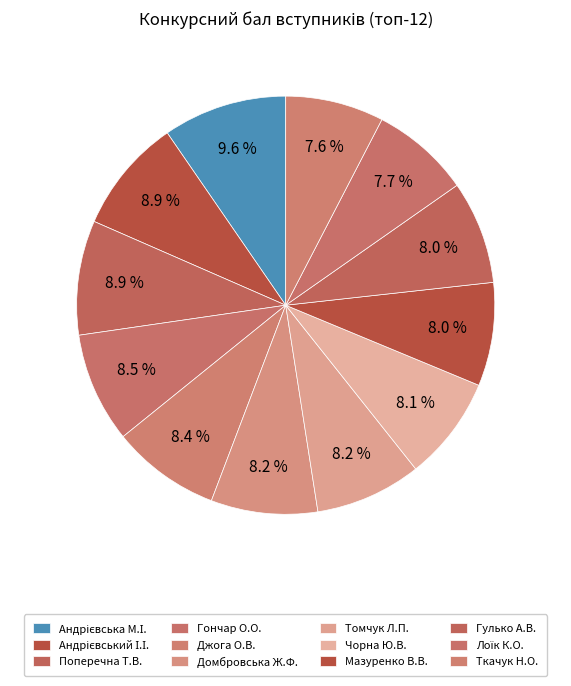

Rank the categories by value from lowest to highest.

Ткачук Наталія Олексіївна, Лоїк Каріна Олегівна, Гулько Анастасія Вікторівна, Мазуренко Володимир Васильович, Чорна Юлія Володимирівна, Томчук Леонід Павлович, Домбровська Жанна Феліксівна, Джога Олена Володимирівна, Гончар Олена Олександрівна, Андрієвський Іван Іванович, Поперечна Тамара Валеріївна, Андрієвська Мар`яна Іванівна